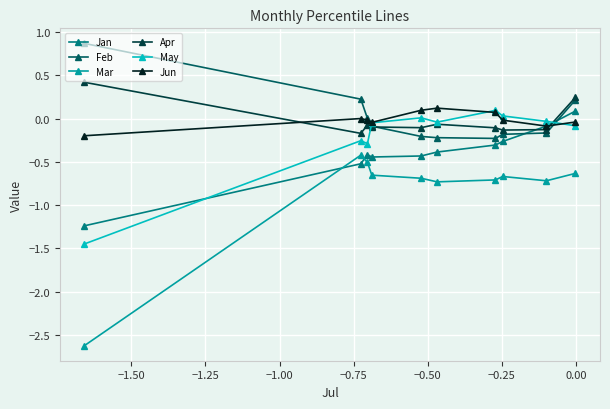

After their last crossing, which series has the higher values: Jan or Apr?

Apr